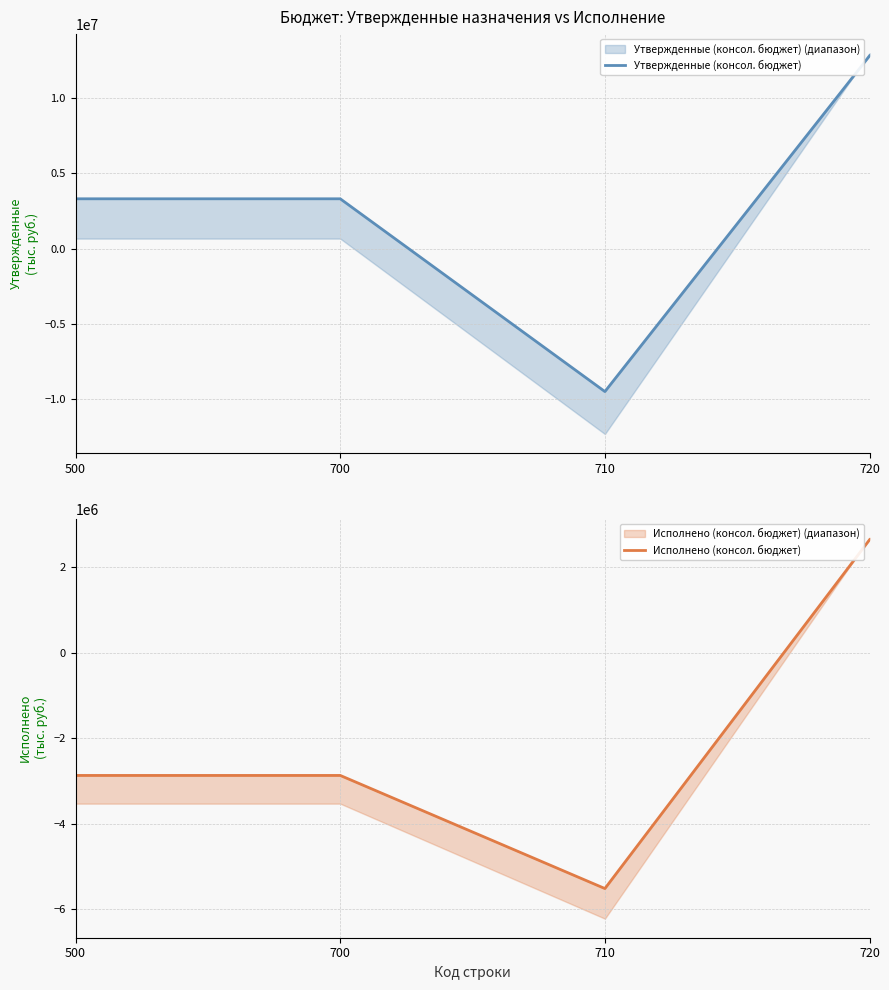

Is the value of Исполнено (консол. бюджет) at 710 greater than the value of Утвержденные (консол. бюджет) at 700?

No